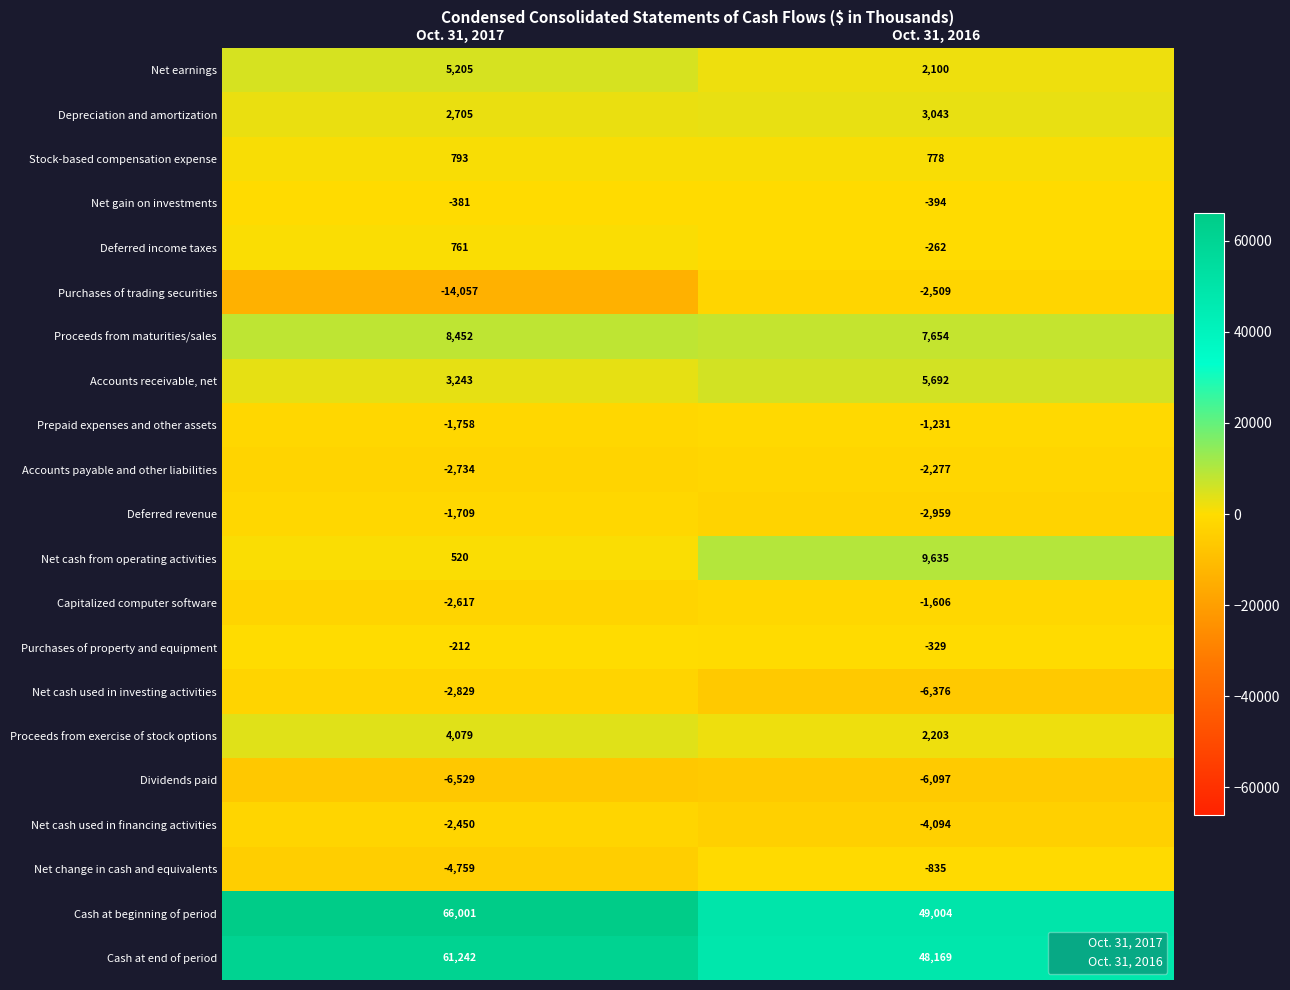

The value of Net cash from operating activities at Oct. 31, 2016 is 3086. True or false?

False